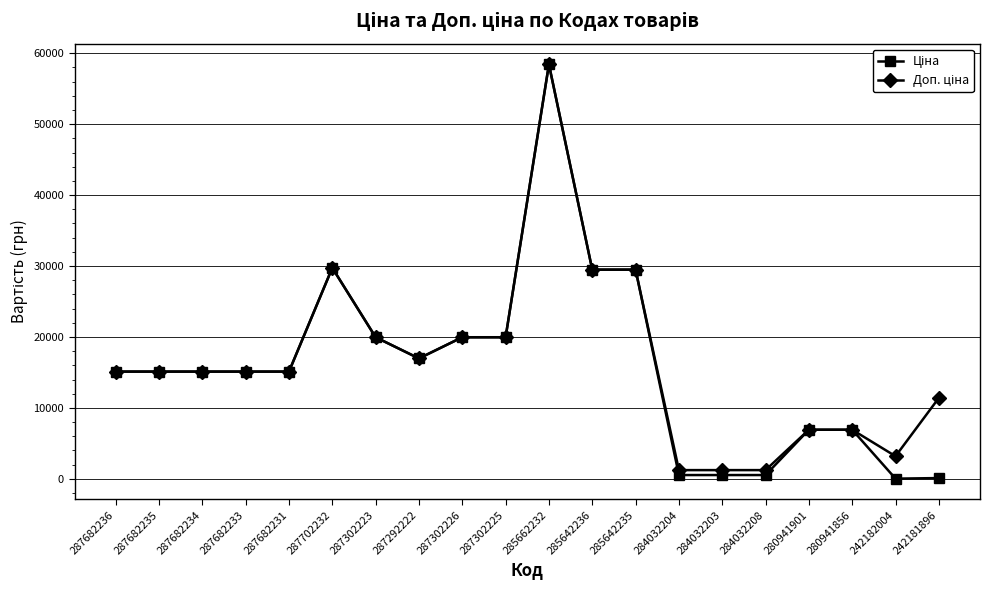

At which category does the chart reach its peak across all series?

285662232